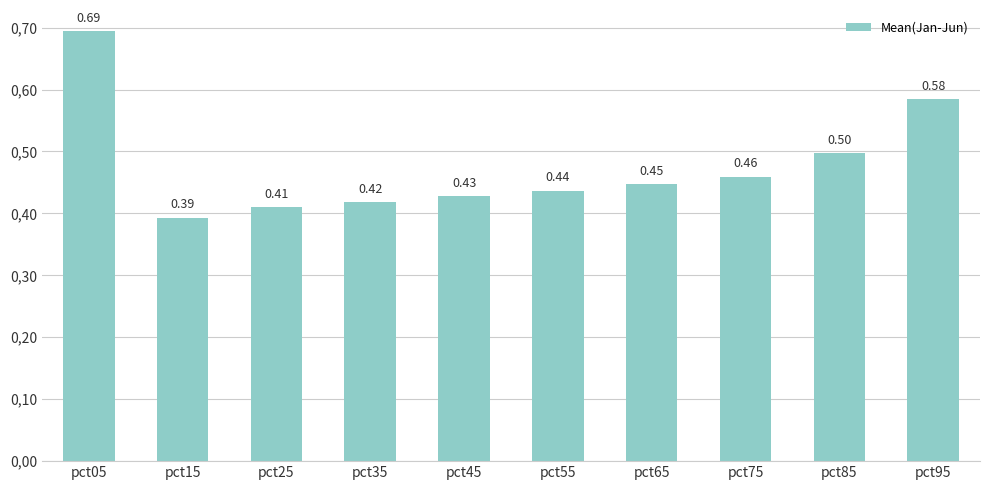

List the labels in order of value, largest first.

pct05, pct95, pct85, pct75, pct65, pct55, pct45, pct35, pct25, pct15